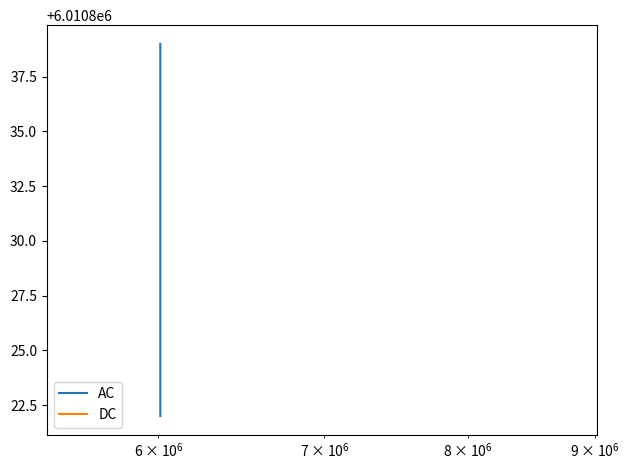

Which series has the largest total across all categories?

AC